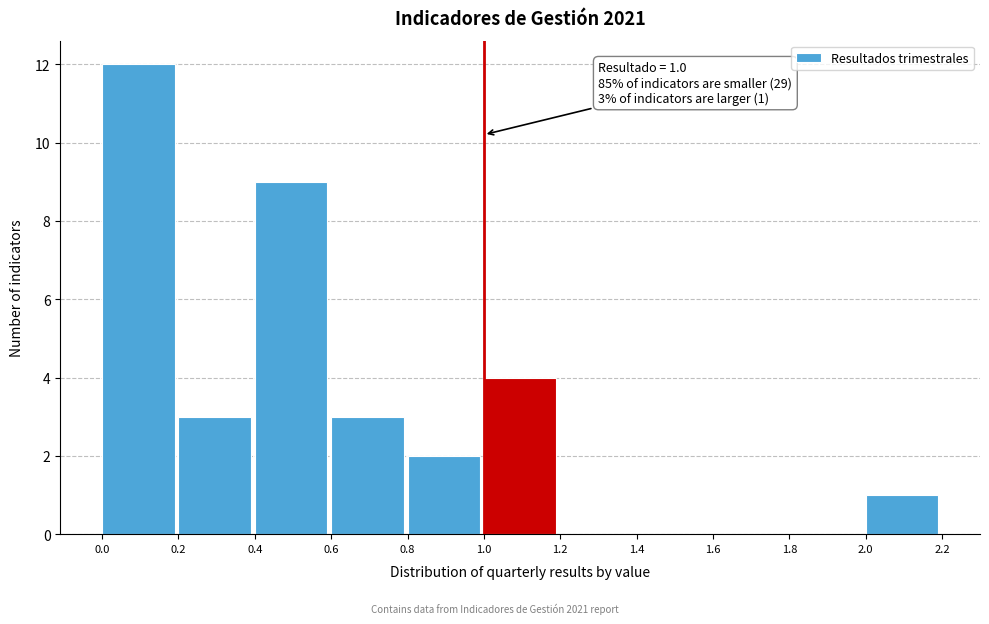

Which range on the x-axis has the tallest bar?

0.0 to 0.2